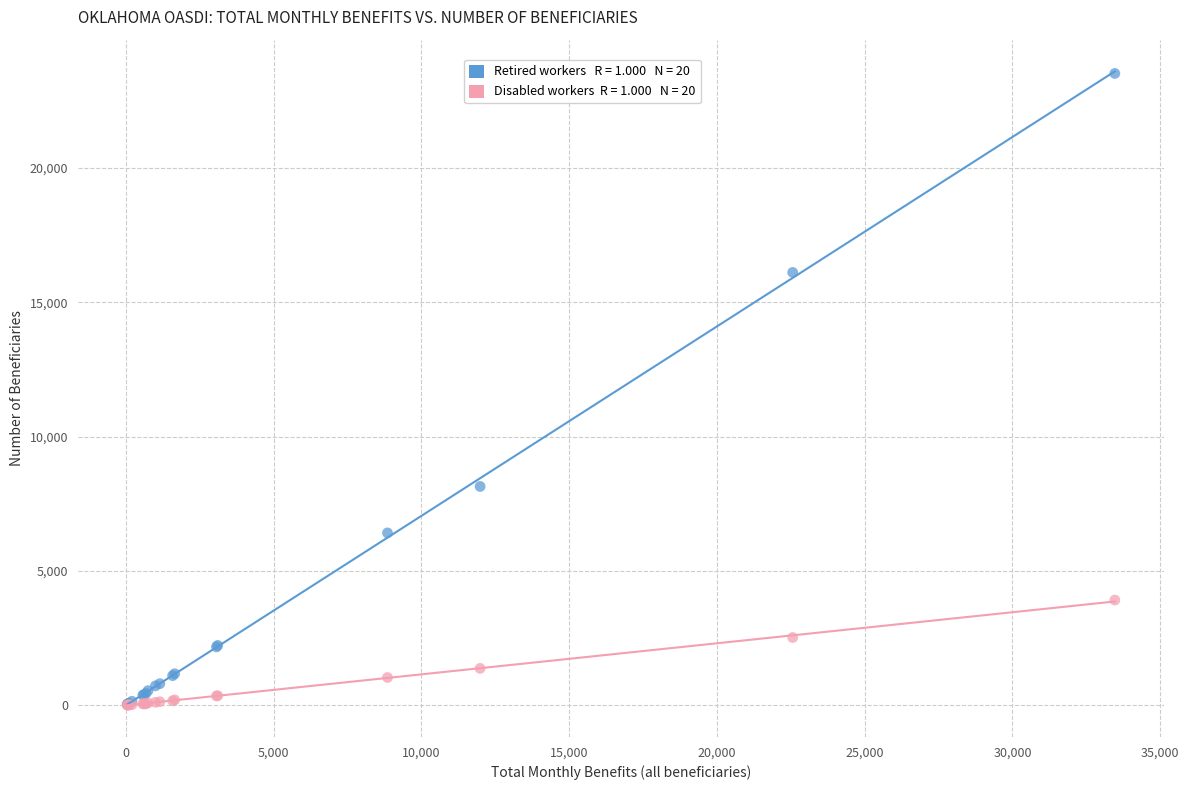

Across all series, what Y value is closest to 11765?

8145